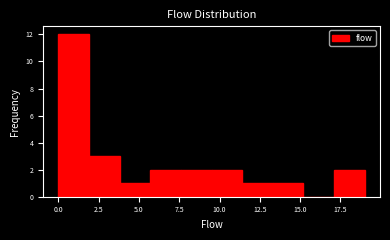

Around what value on the x-axis is the tallest bar? Give the approximate position of its centre, as read against the axis.

1.0